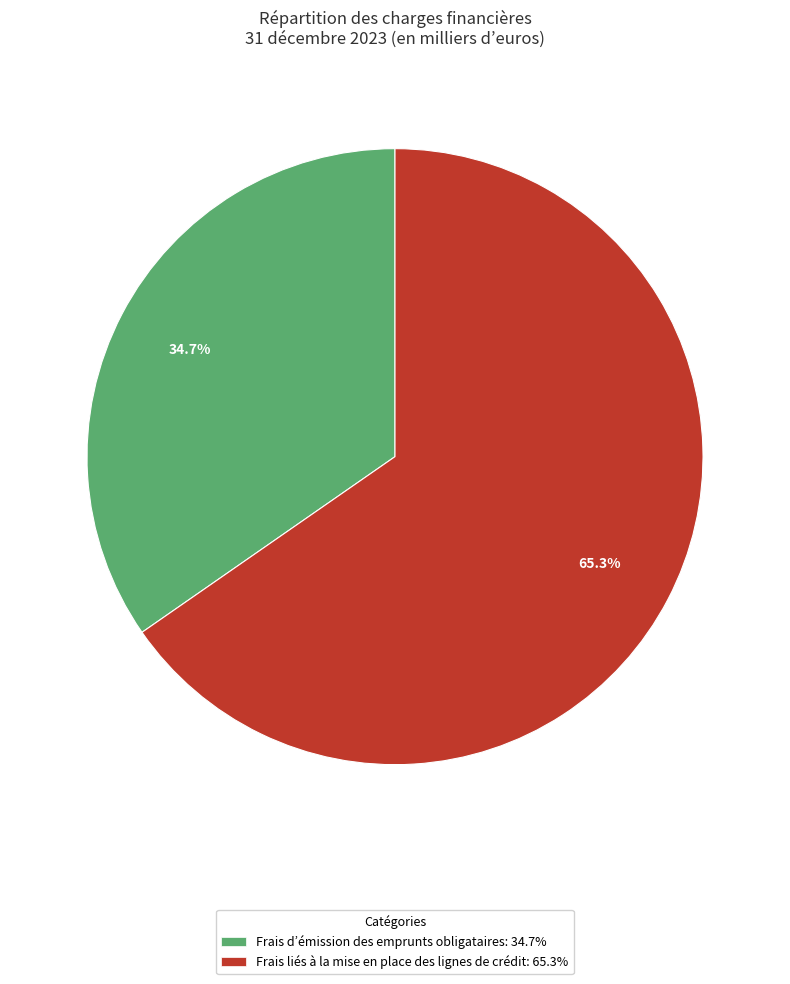

Rank the categories by value from lowest to highest.

Frais d’émission des emprunts obligataires, Frais liés à la mise en place des lignes de crédit